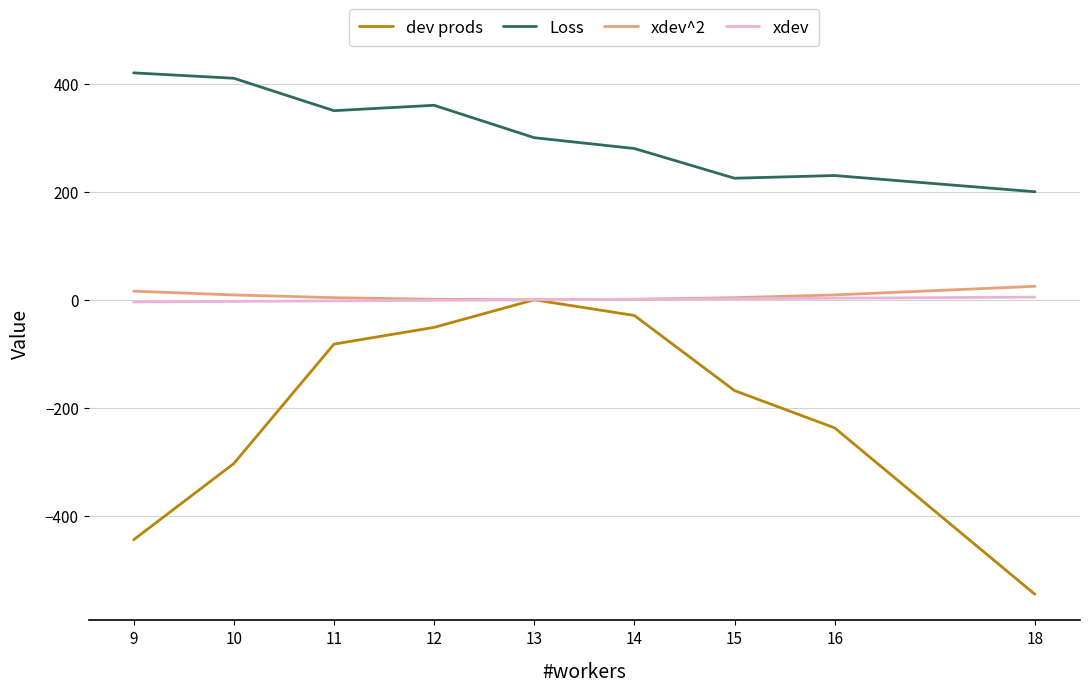

What is the difference between the maximum and minimum values in the xdev^2 series?

25